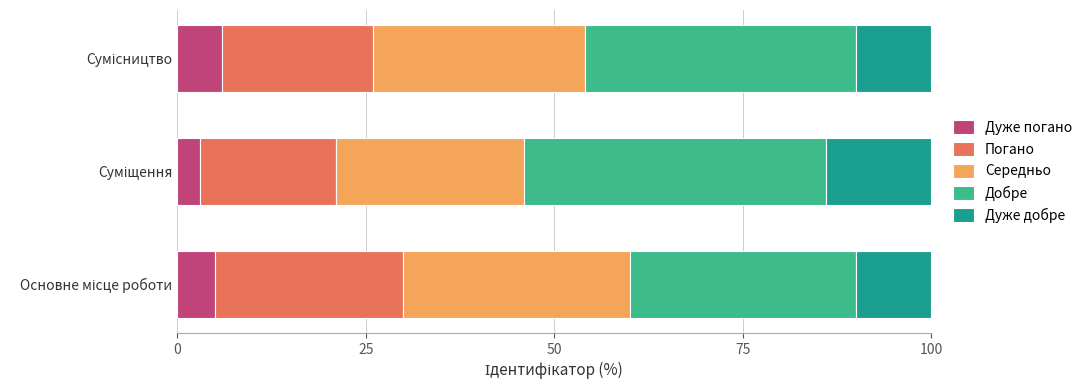

What is the maximum value for Дуже погано?

6